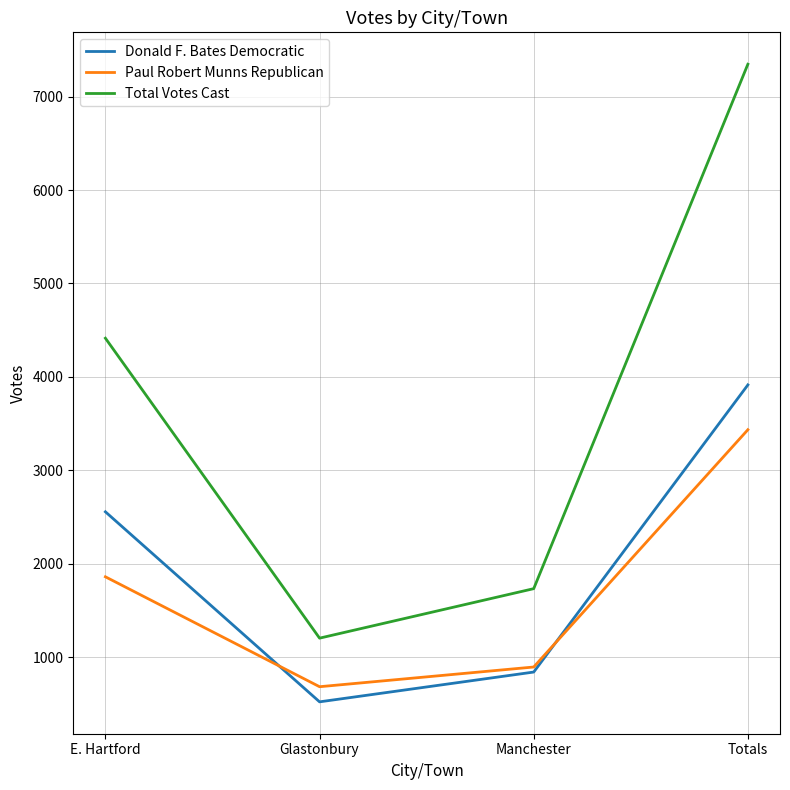

Which category has the highest value in the Paul Robert Munns Republican series?

Totals